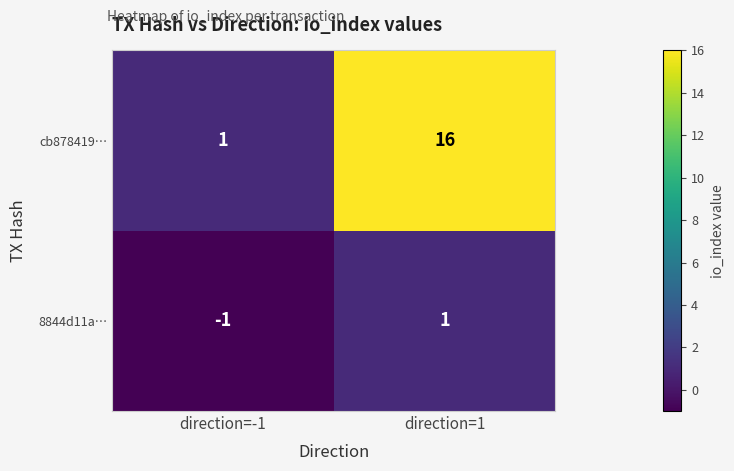

List the series in order of their overall mean, highest first.

cb878419…, 8844d11a…